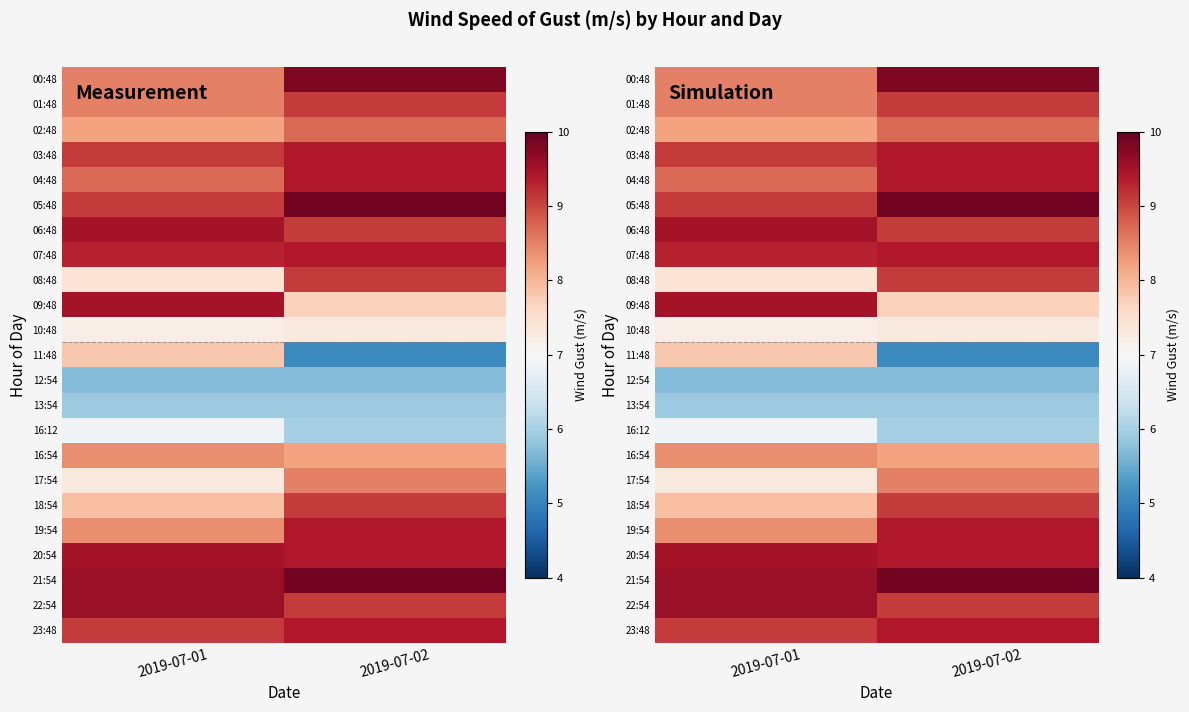

At which label does 12:54 reach its minimum?

2019-07-01